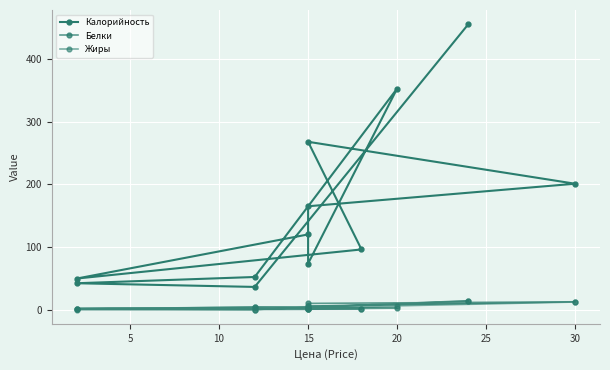

Which has a higher value, 5 or 20?

20